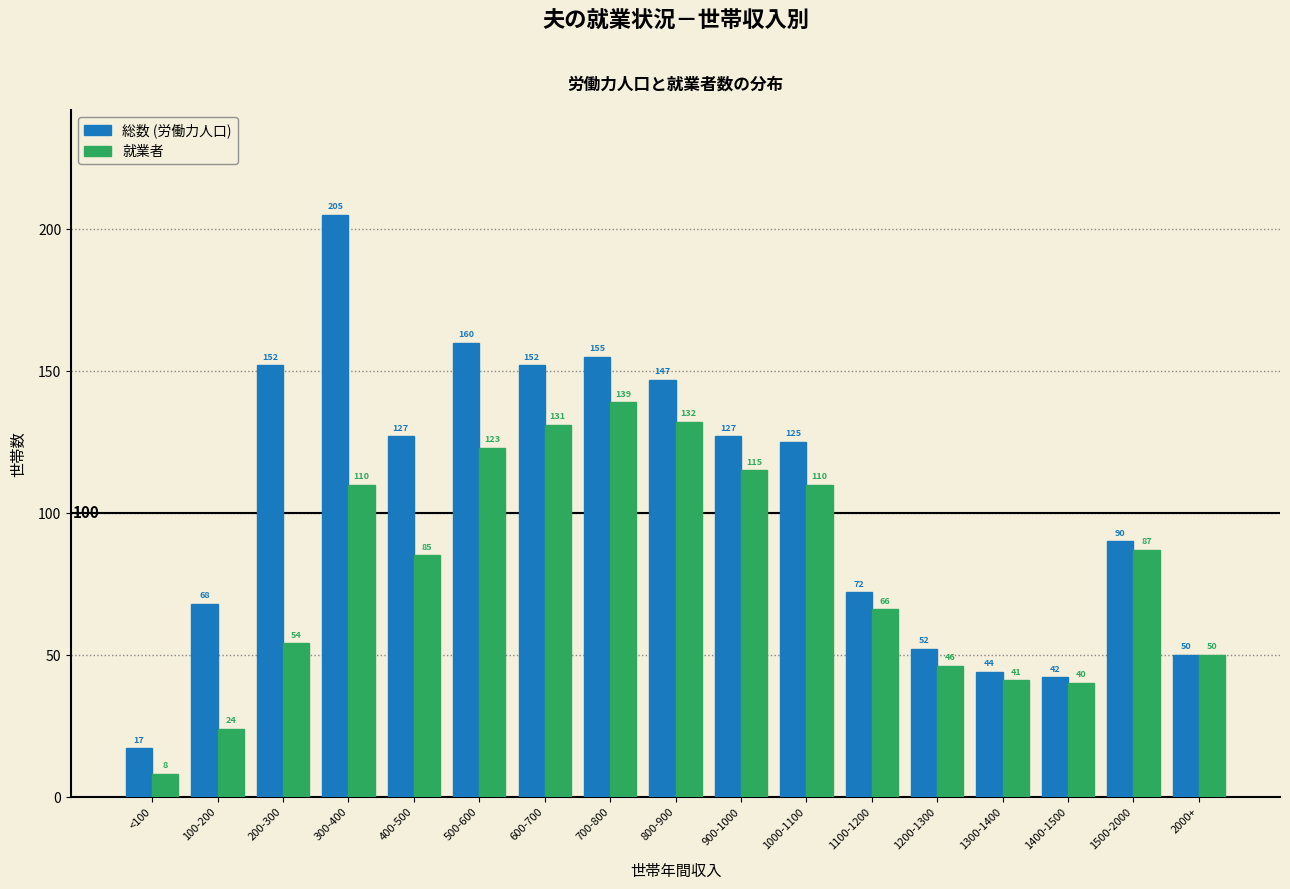

Reading left to right, extract all data points from this chart.

総数 (労働力人口): 17	68	152	205	127	160	152	155	147	127	125	72	52	44	42	90	50
就業者: 8	24	54	110	85	123	131	139	132	115	110	66	46	41	40	87	50